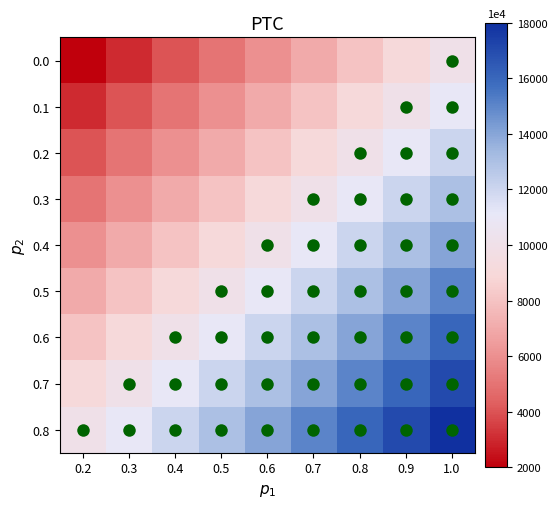

Rank the series by their maximum value, from highest to lowest.

0.8, 0.7, 0.6, 0.5, 0.4, 0.3, 0.2, 0.1, 0.0